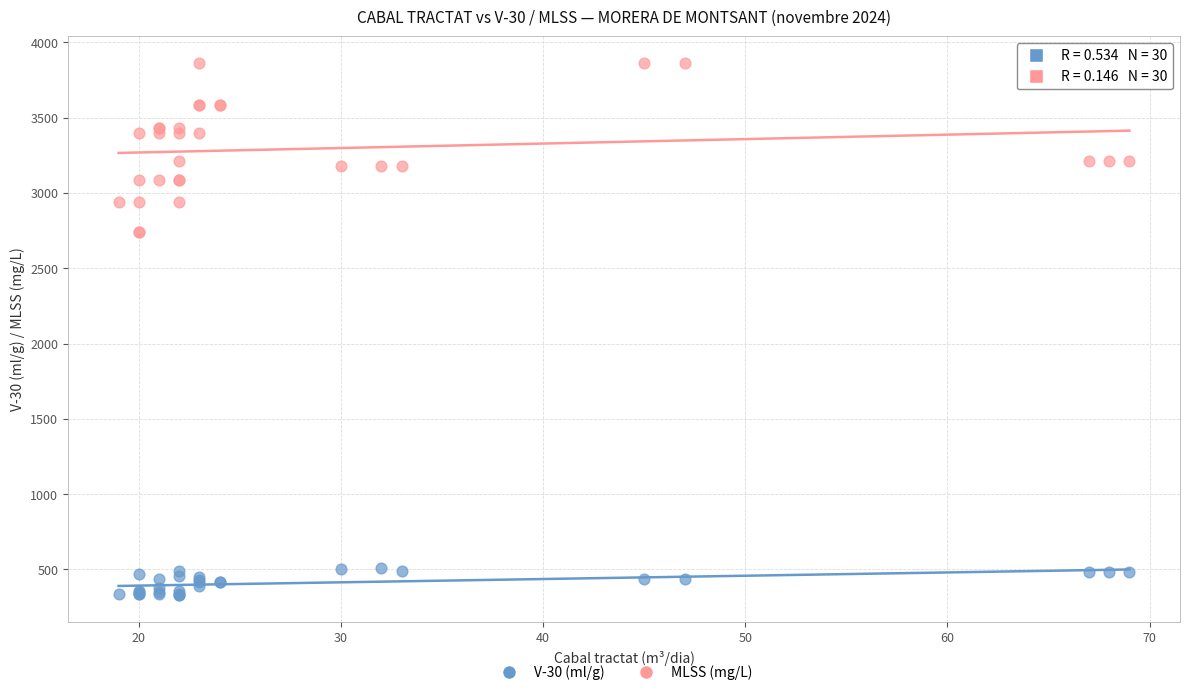

Which series reaches the minimum Y coordinate?

V-30 (ml/g)